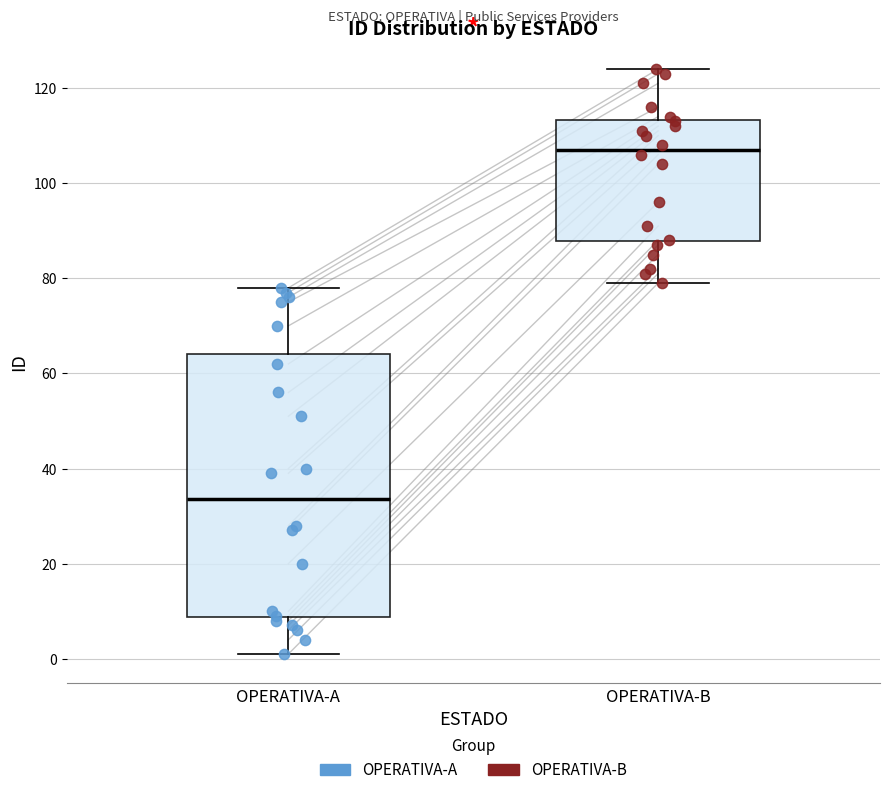

Where is the lower edge of the box for OPERATIVA-A on the y-axis? The values are not printed on the chart, so give them approximately, as read against the axis.

8